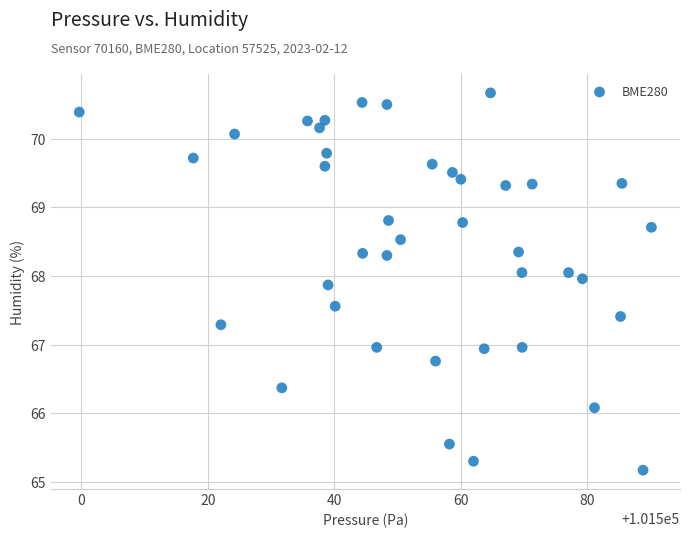

What is the range of X values (max minus min)?

90.5